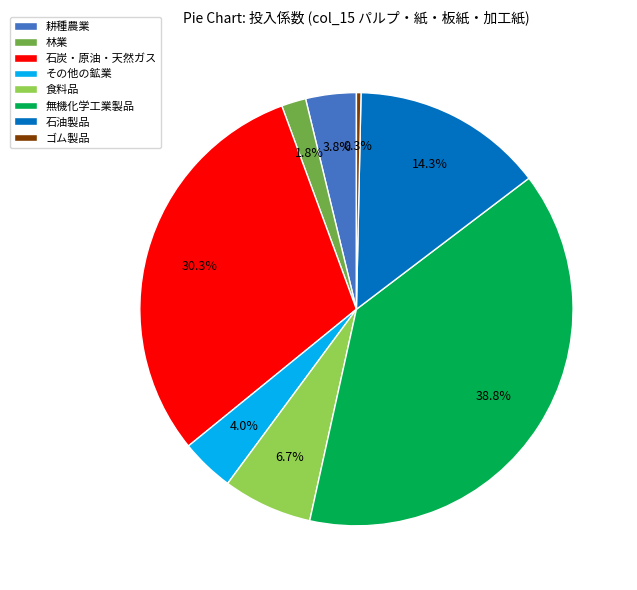

What is the largest slice in the pie chart?

無機化学工業製品